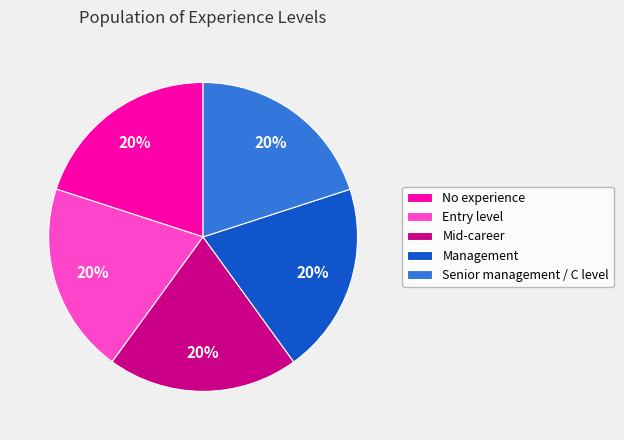

Does any single category account for the majority?

No